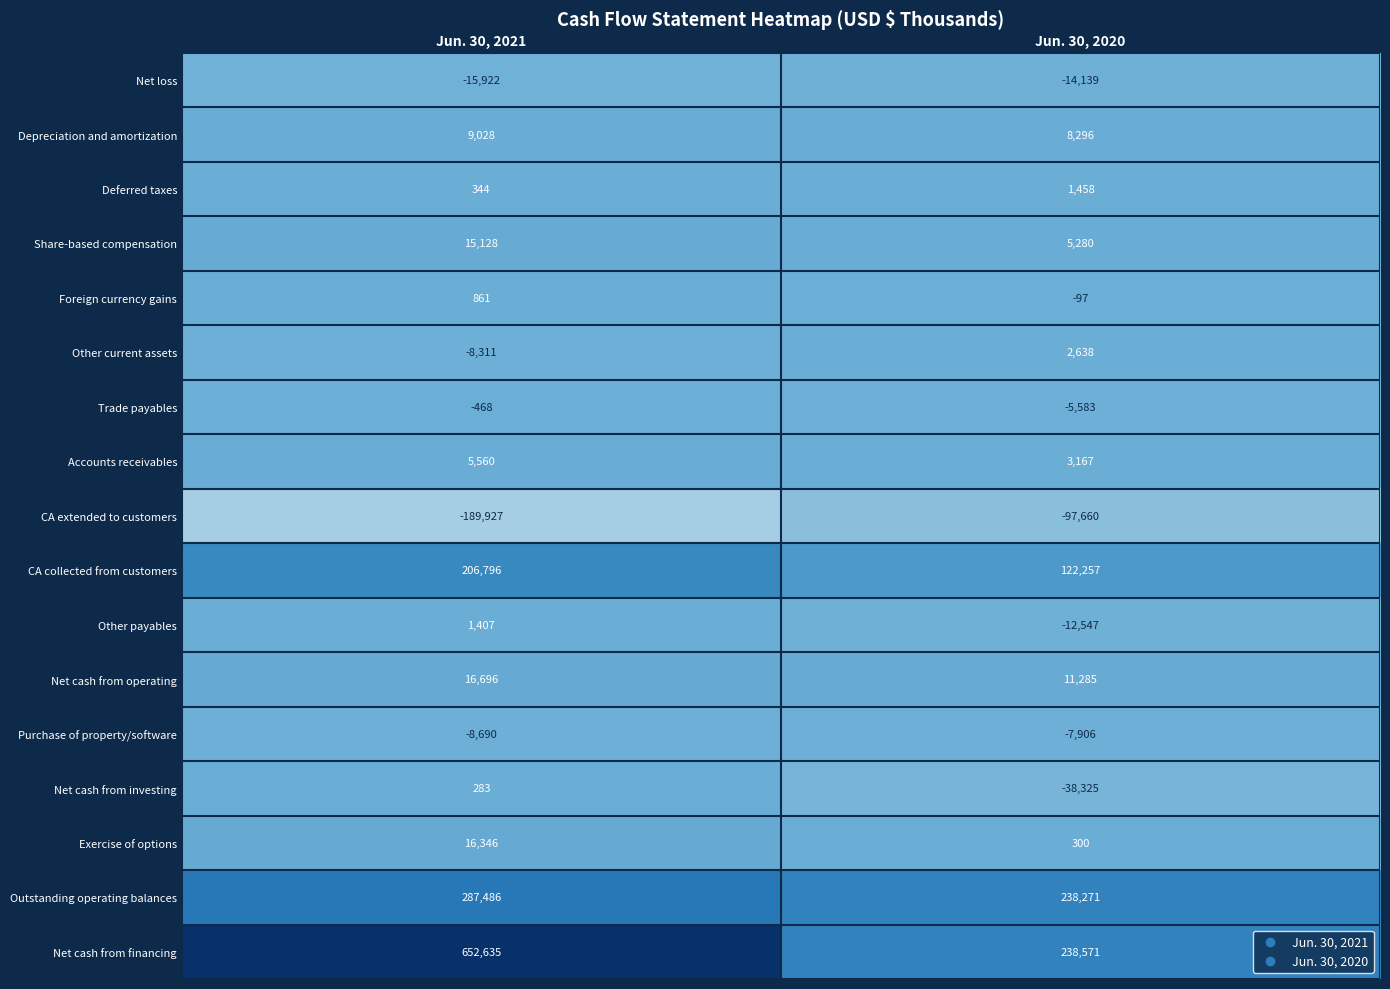

List the labels in order of CA collected from customers value, largest first.

Jun. 30, 2021, Jun. 30, 2020